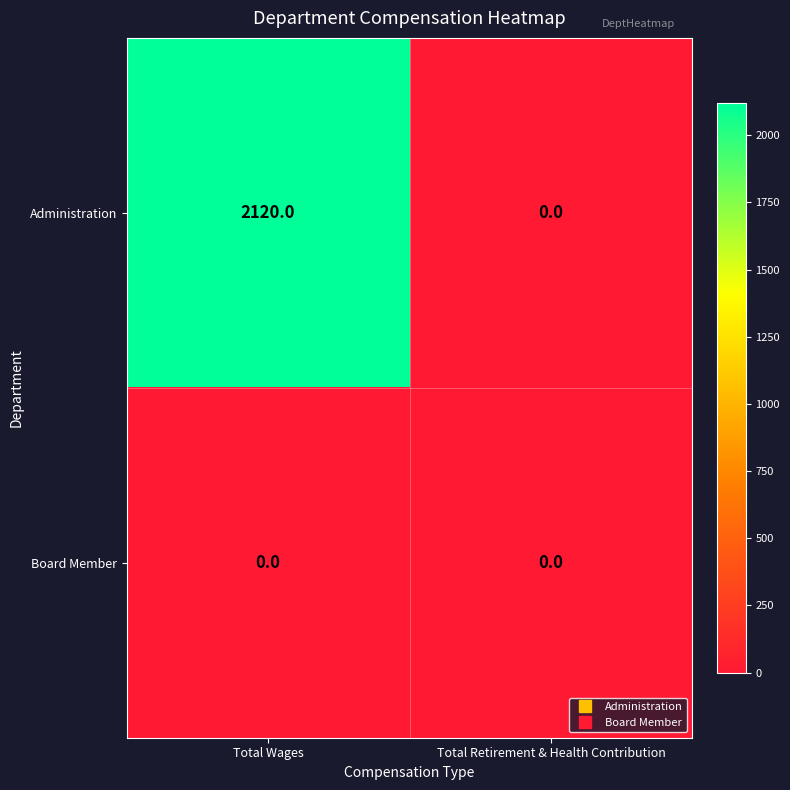

True or false: Administration has a value of 2120 at Total Wages.

True